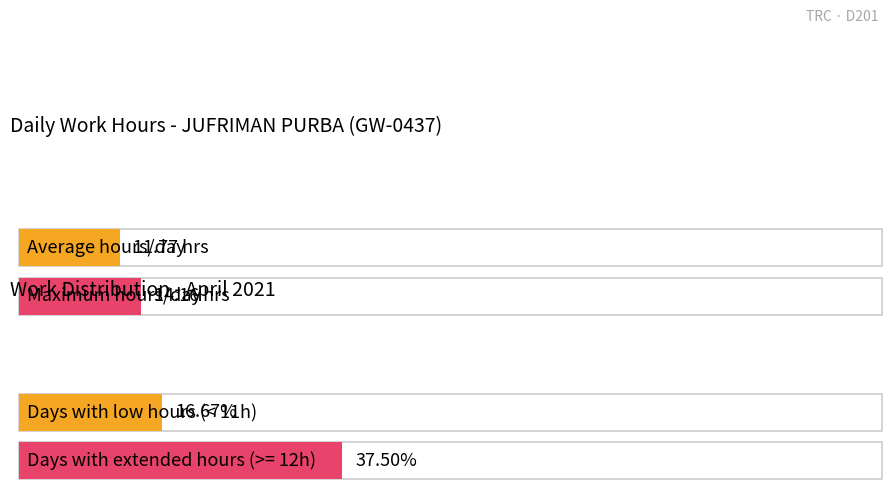

The value at 7 is 15.0. True or false?

False